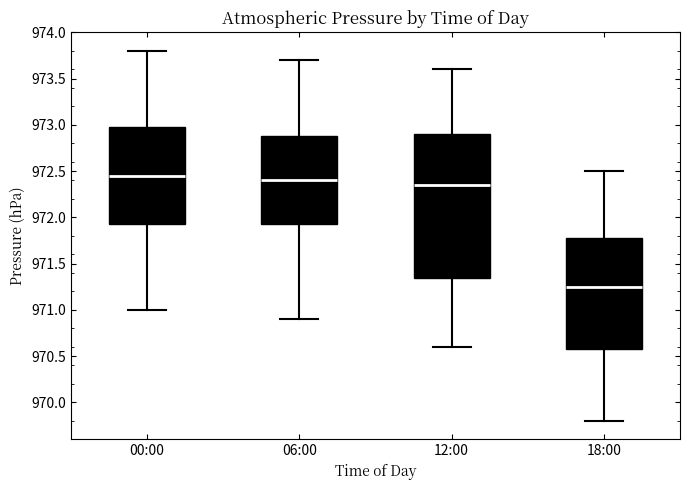

Comparing the boxes themselves (not the whiskers), which one is the tallest?

12:00